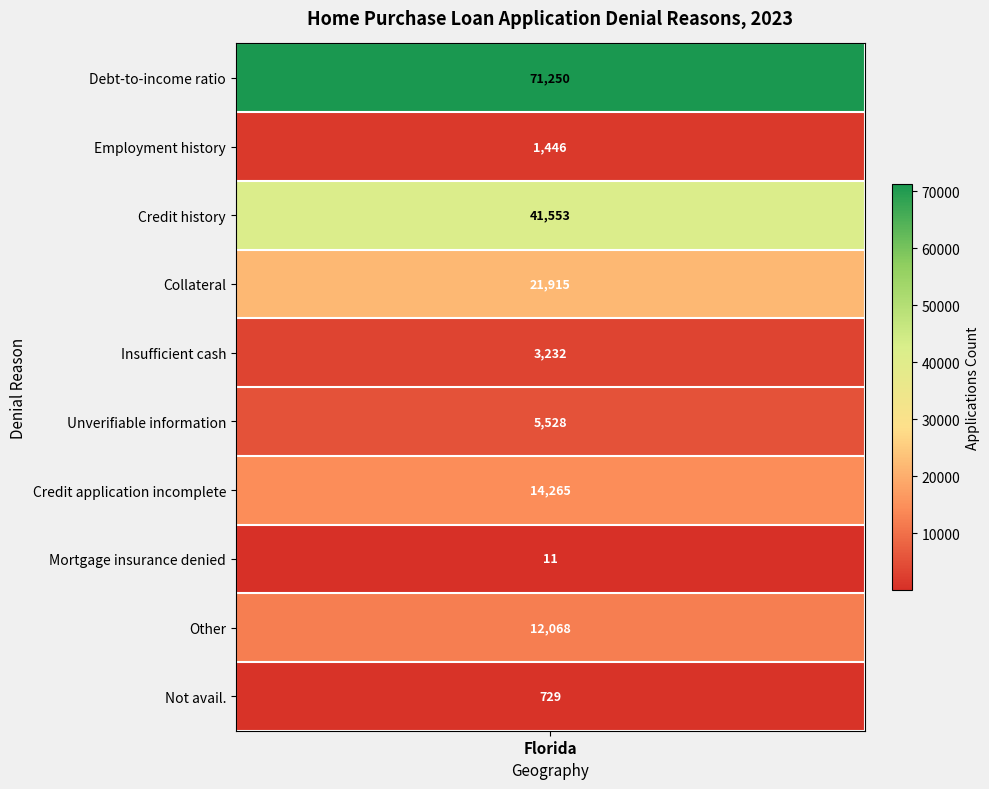

What is the average value?

17200